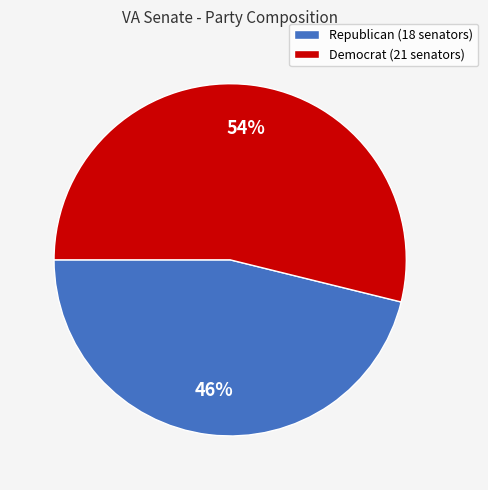

Between Democrat and Republican, which is larger?

Democrat